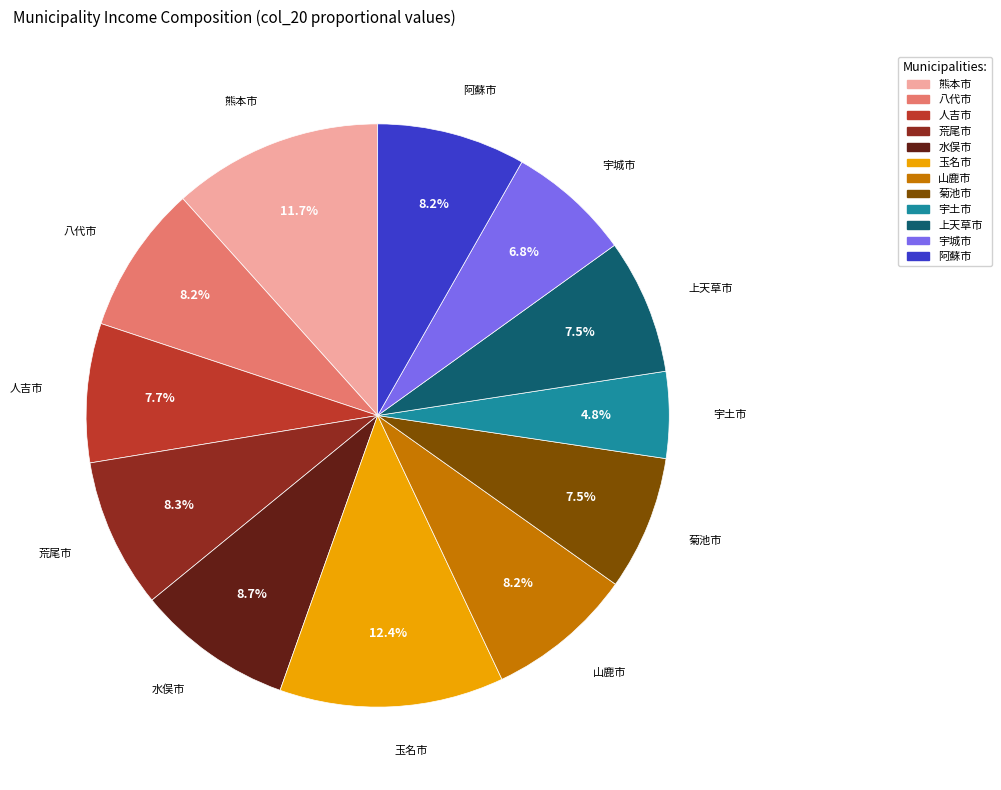

Count the number of slices in the pie.

12